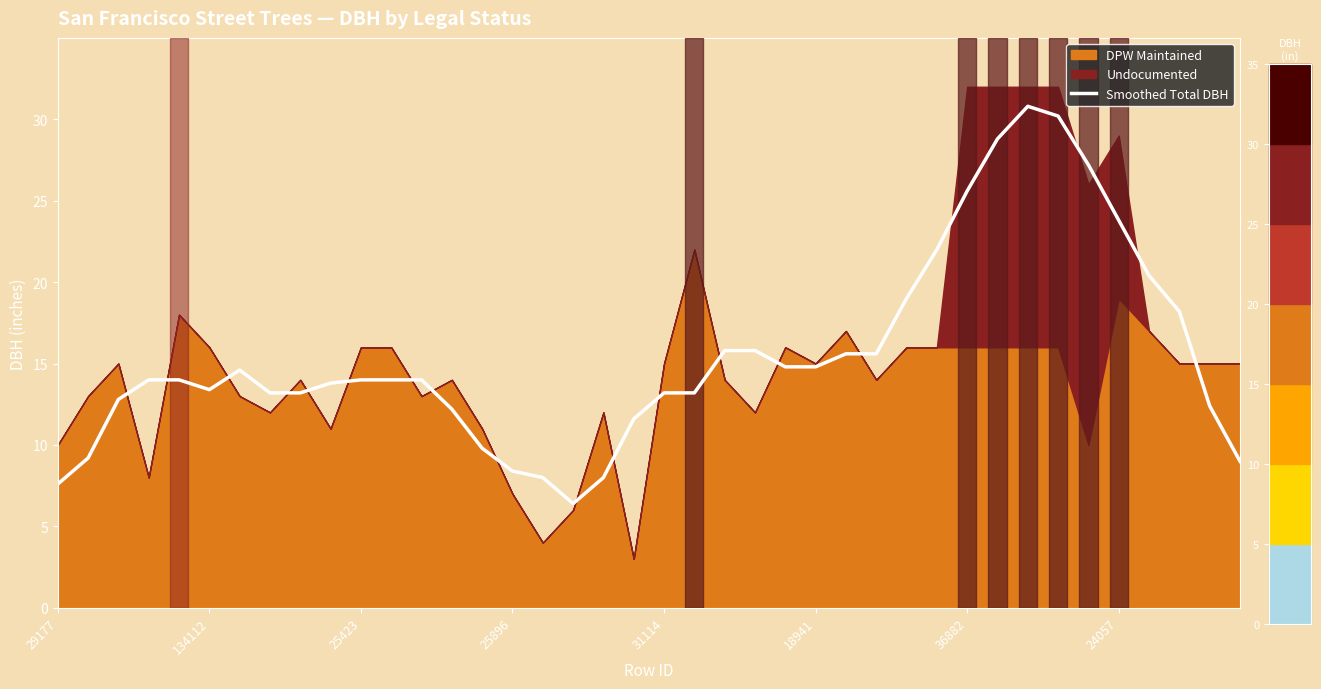

True or false: Smoothed Total DBH has a value of 10.2 at 29177.

False